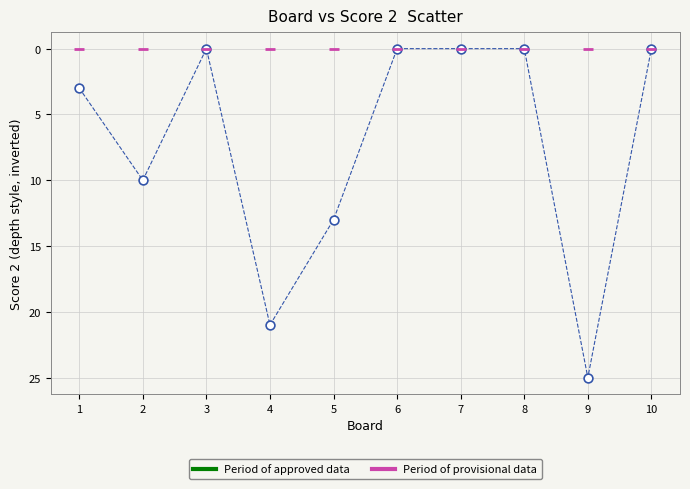

Across all series, what Y value is closest to 12?

13